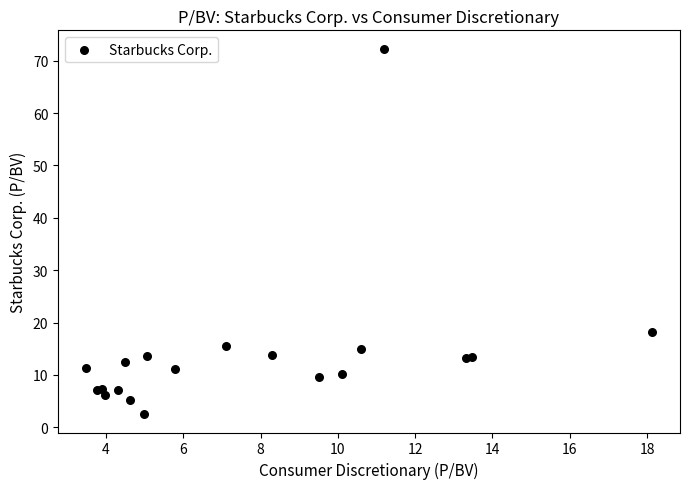

What Y value in the scatter plot is closest to 37?

18.1